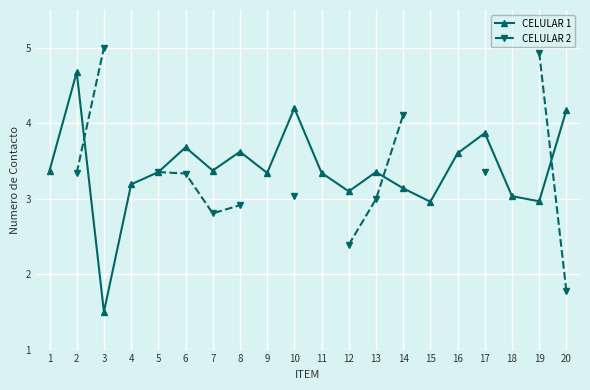

What is the sum of all CELULAR 1 values?

67.8